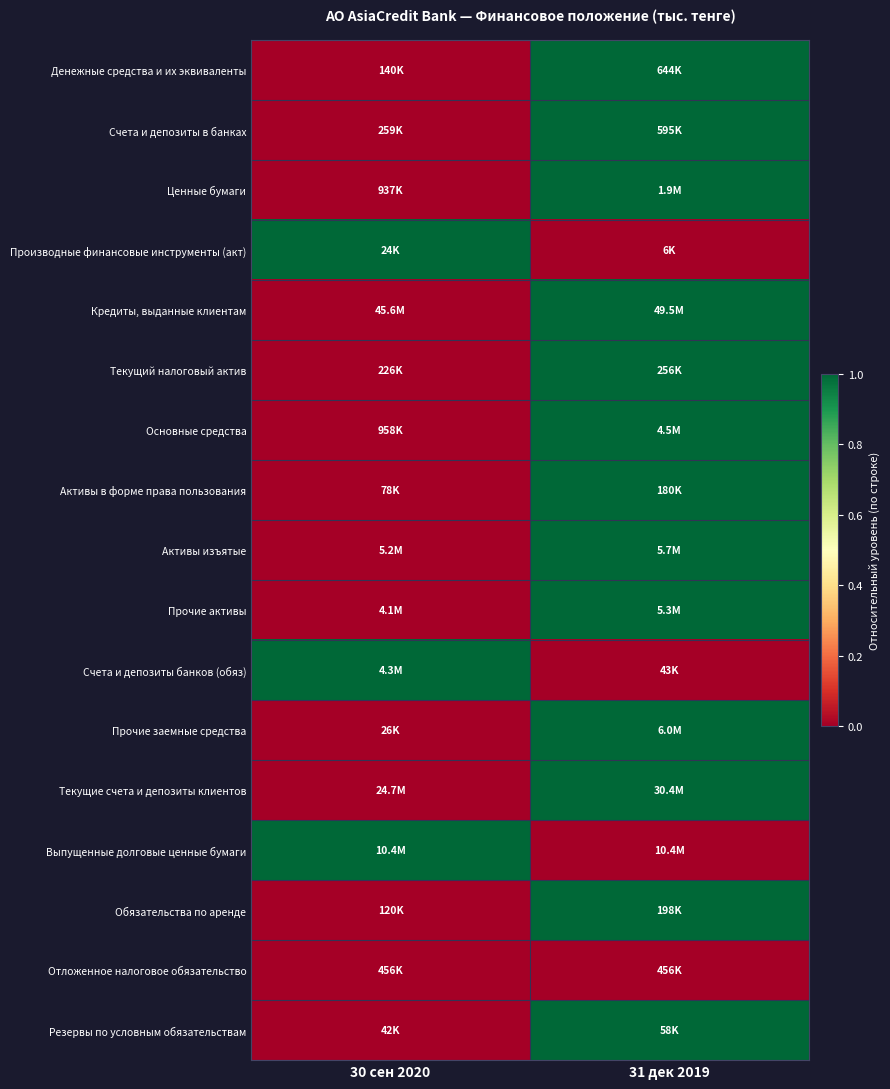

At which category is the sum across all series the highest?

31 дек 2019